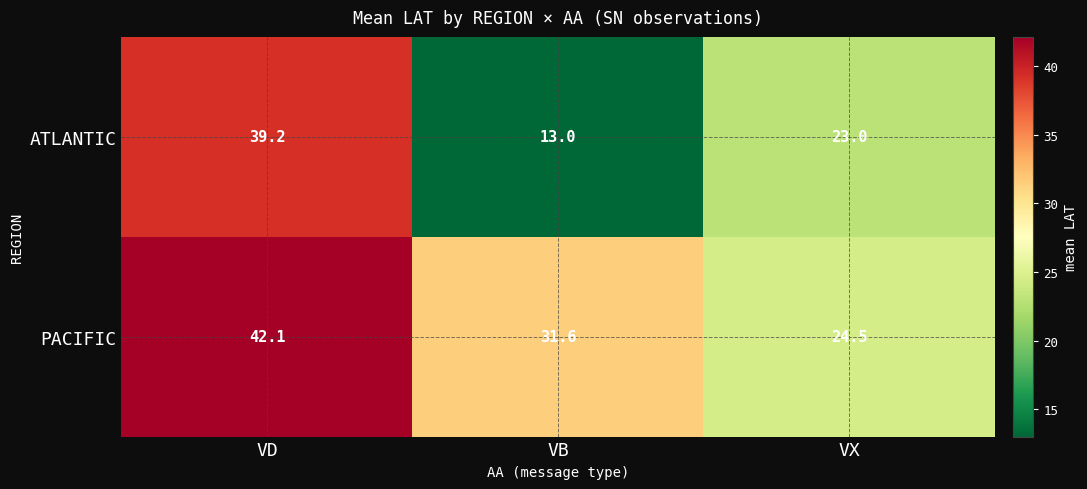

Reading left to right, extract all data points from this chart.

ATLANTIC: VD=39.2	VB=13.0	VX=23.0
PACIFIC: VD=42.1	VB=31.6	VX=24.5